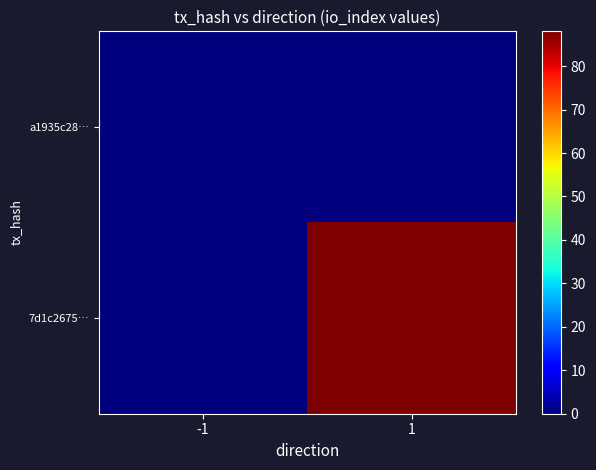

List the series in order of their peak value, highest first.

7d1c2675…, a1935c28…